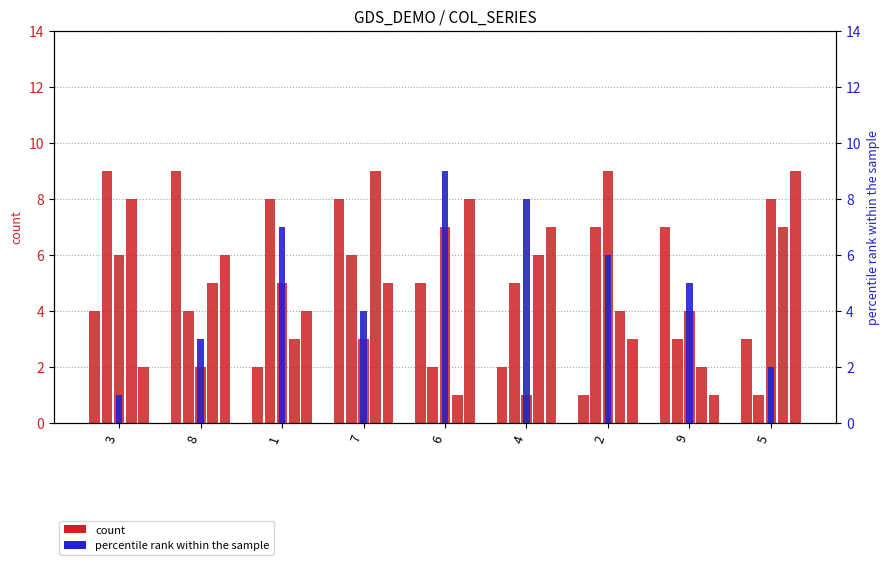

Which label corresponds to the largest value in the chart?

8